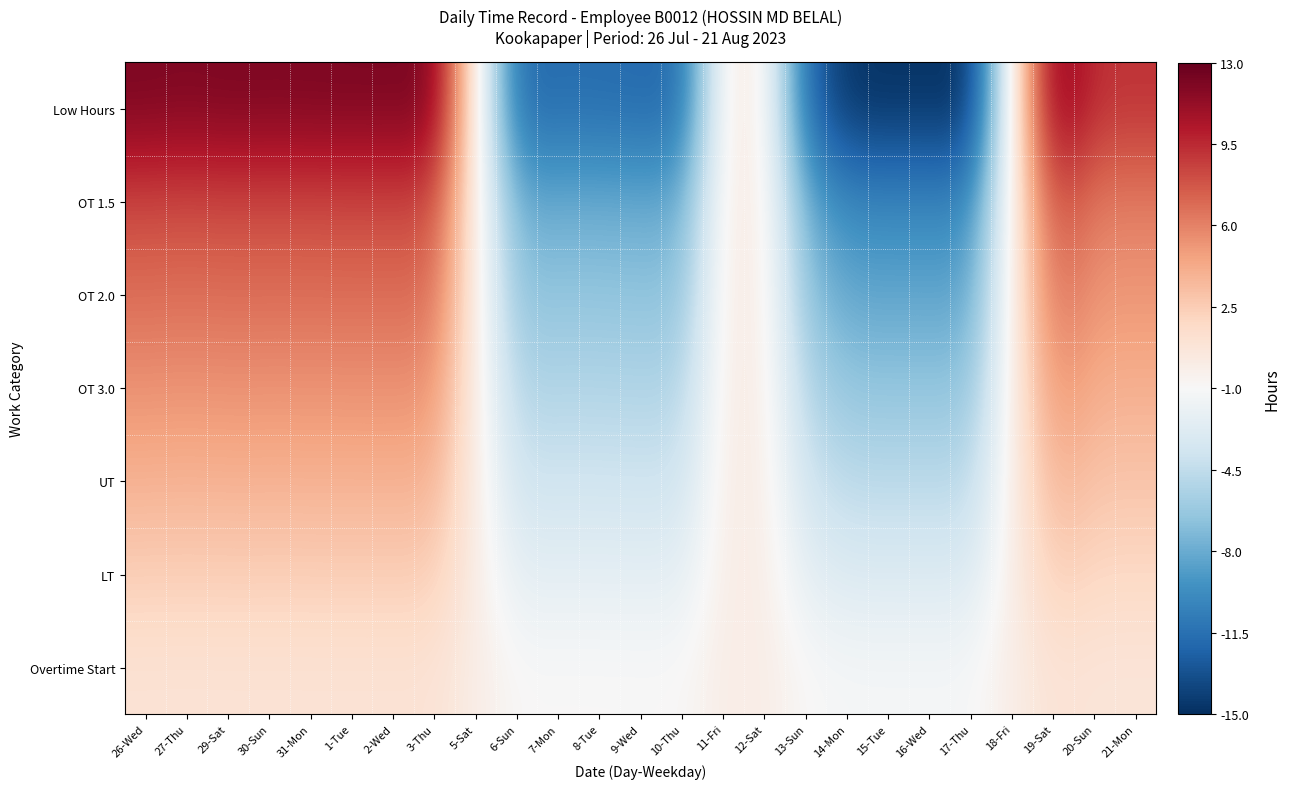

What is the spread (max minus min) of values at 8-Tue?

10.8